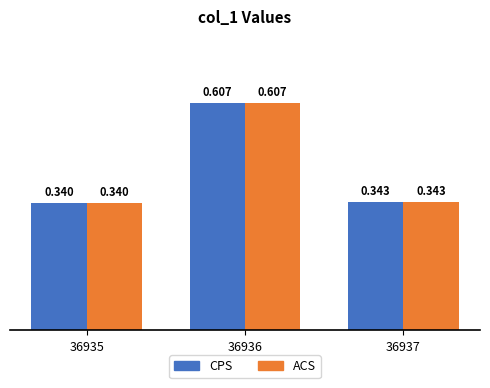

Which series changed the most between 36936 and 36937?

CPS